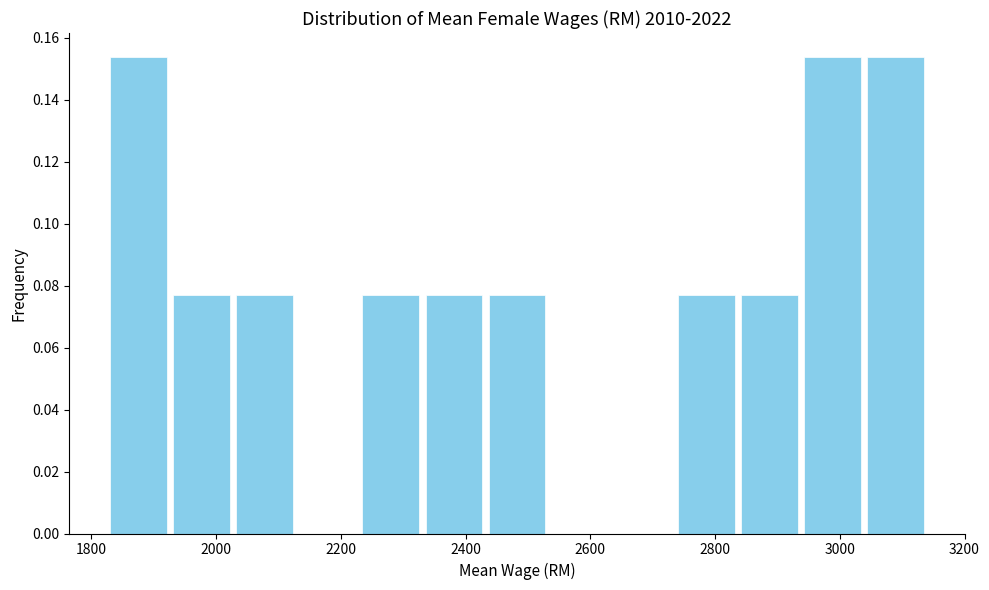

Reading left to right, transcribe this chart: for each bar, give the range it covers on the x-axis and its height. Neither the bar edges nor the heights are printed on the chart, so give them approximately, as read against the axes.

1820 to 1920: 0.154
1920 to 2020: 0.076
2020 to 2120: 0.076
2120 to 2220: 0
2220 to 2340: 0.076
2340 to 2440: 0.076
2440 to 2540: 0.076
2540 to 2640: 0
2640 to 2740: 0
2740 to 2840: 0.076
2840 to 2940: 0.076
2940 to 3040: 0.154
3040 to 3140: 0.154